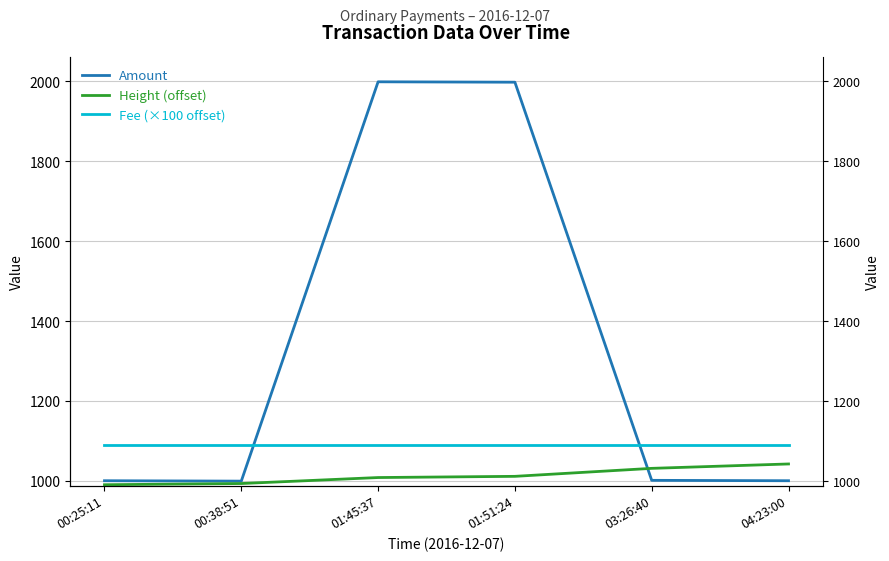

Is this an area chart (filled region under the line)?

No